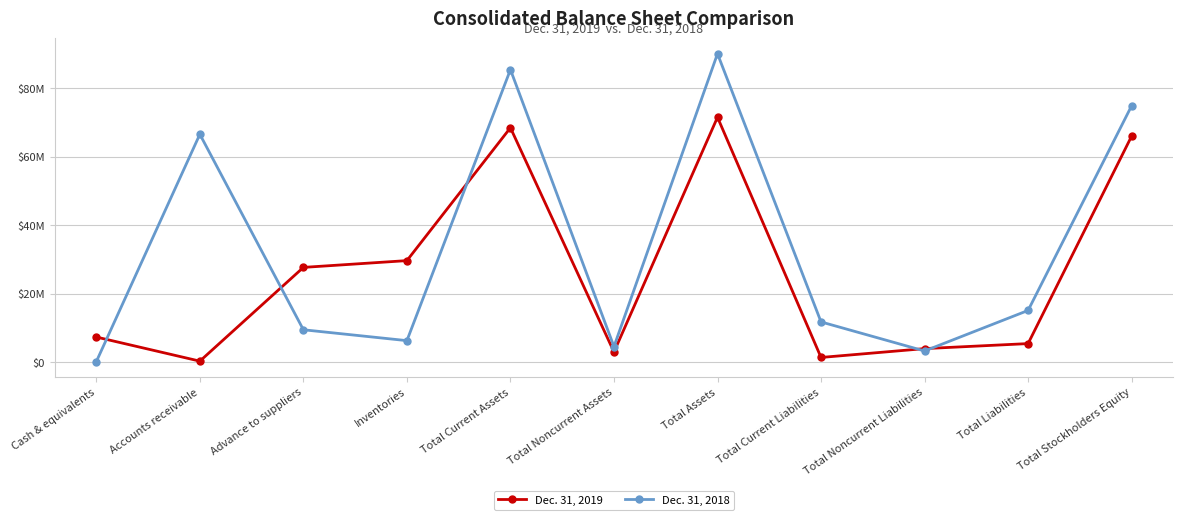

What is the difference between the second highest and second lowest values in the Dec. 31, 2018 series?

82097962